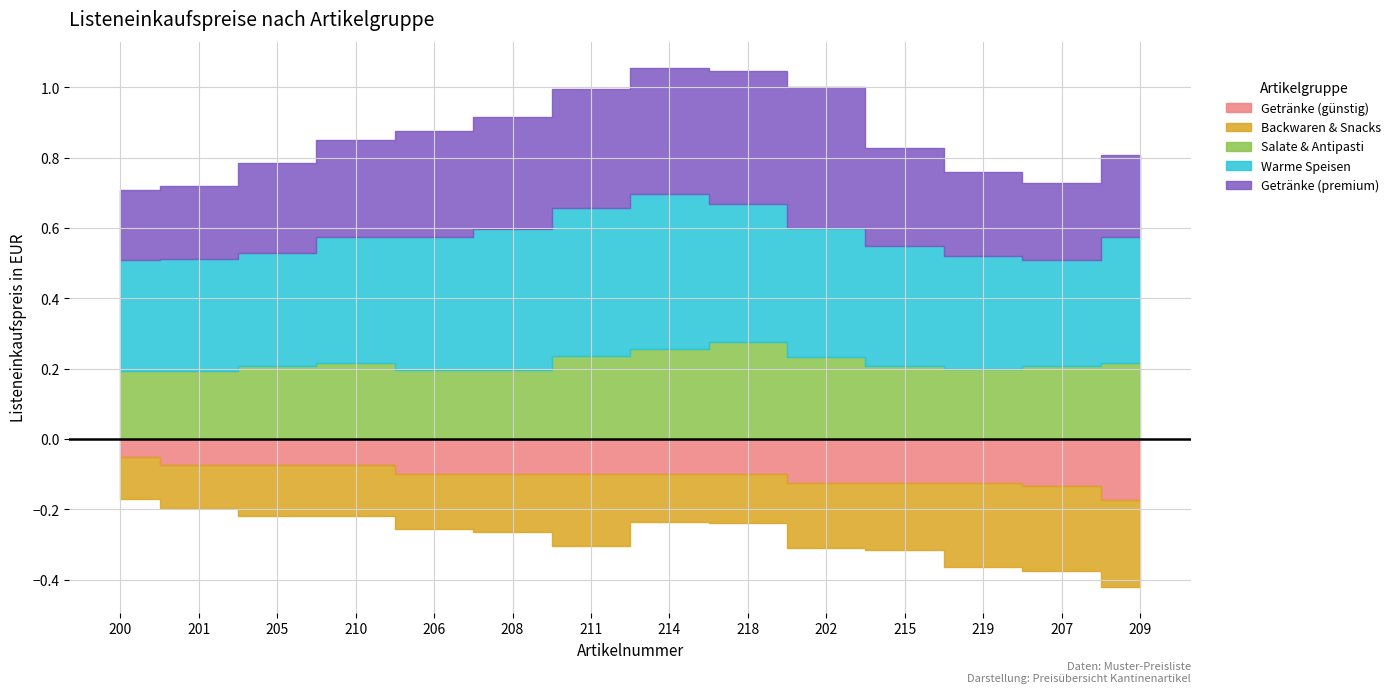

What is the label of the 10th point from the left?

202